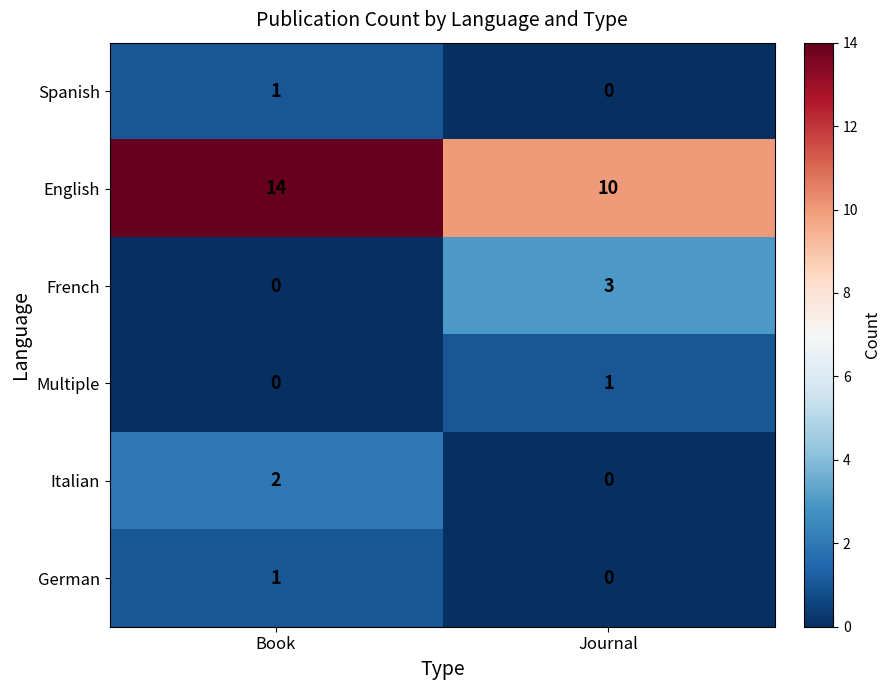

How many series are shown in this chart?

6